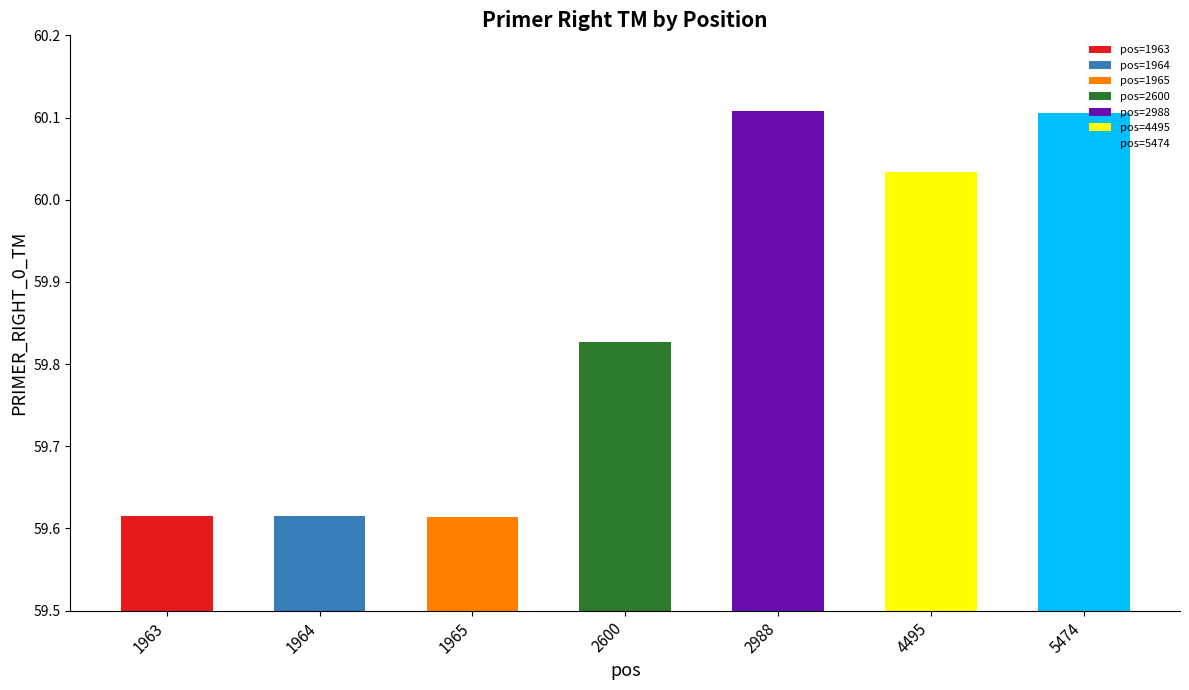

Which label corresponds to the smallest value in the chart?

1965